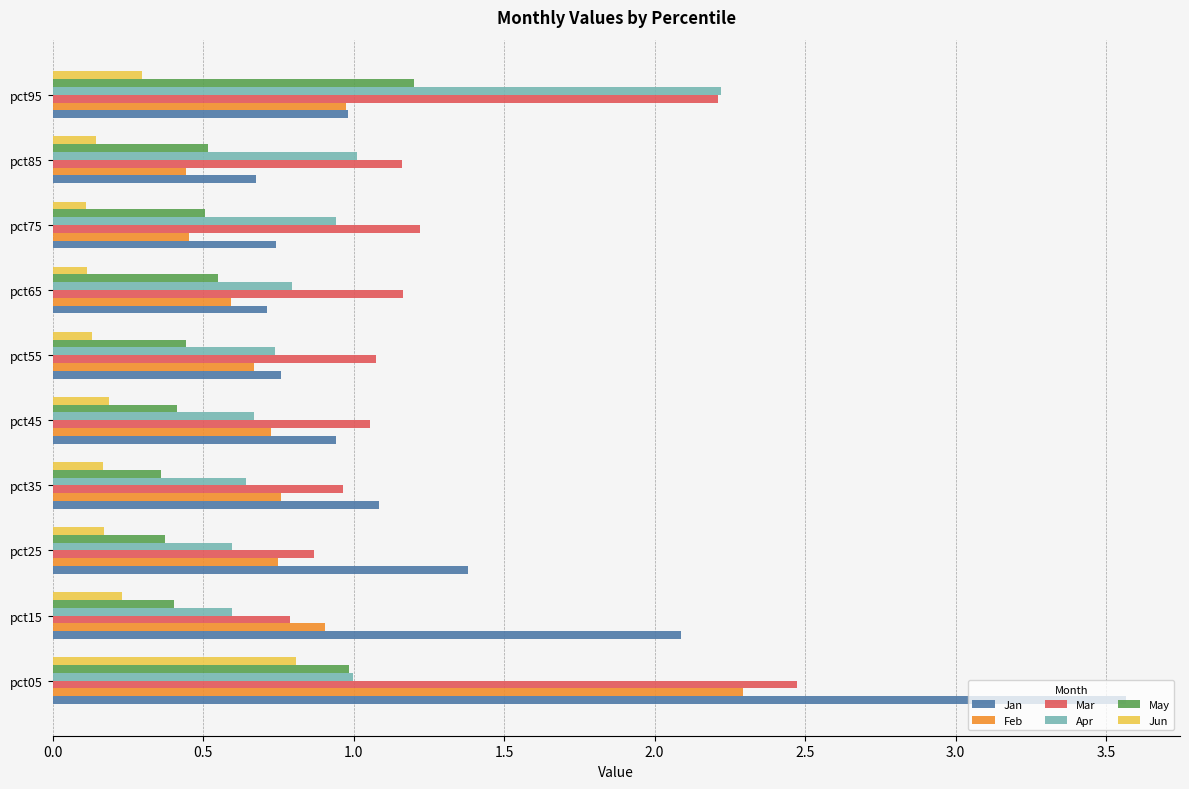

What is the difference between the maximum and second lowest values in the Jan series?

2.9